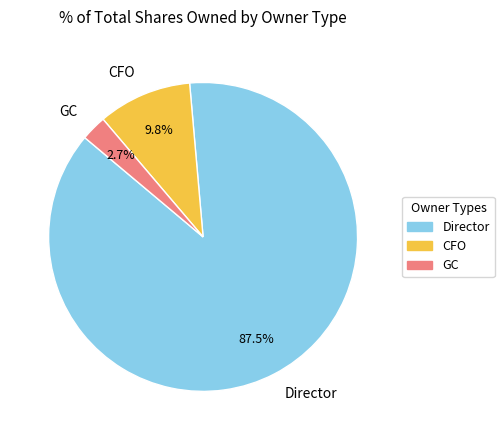

Which category accounts for the majority?

Director